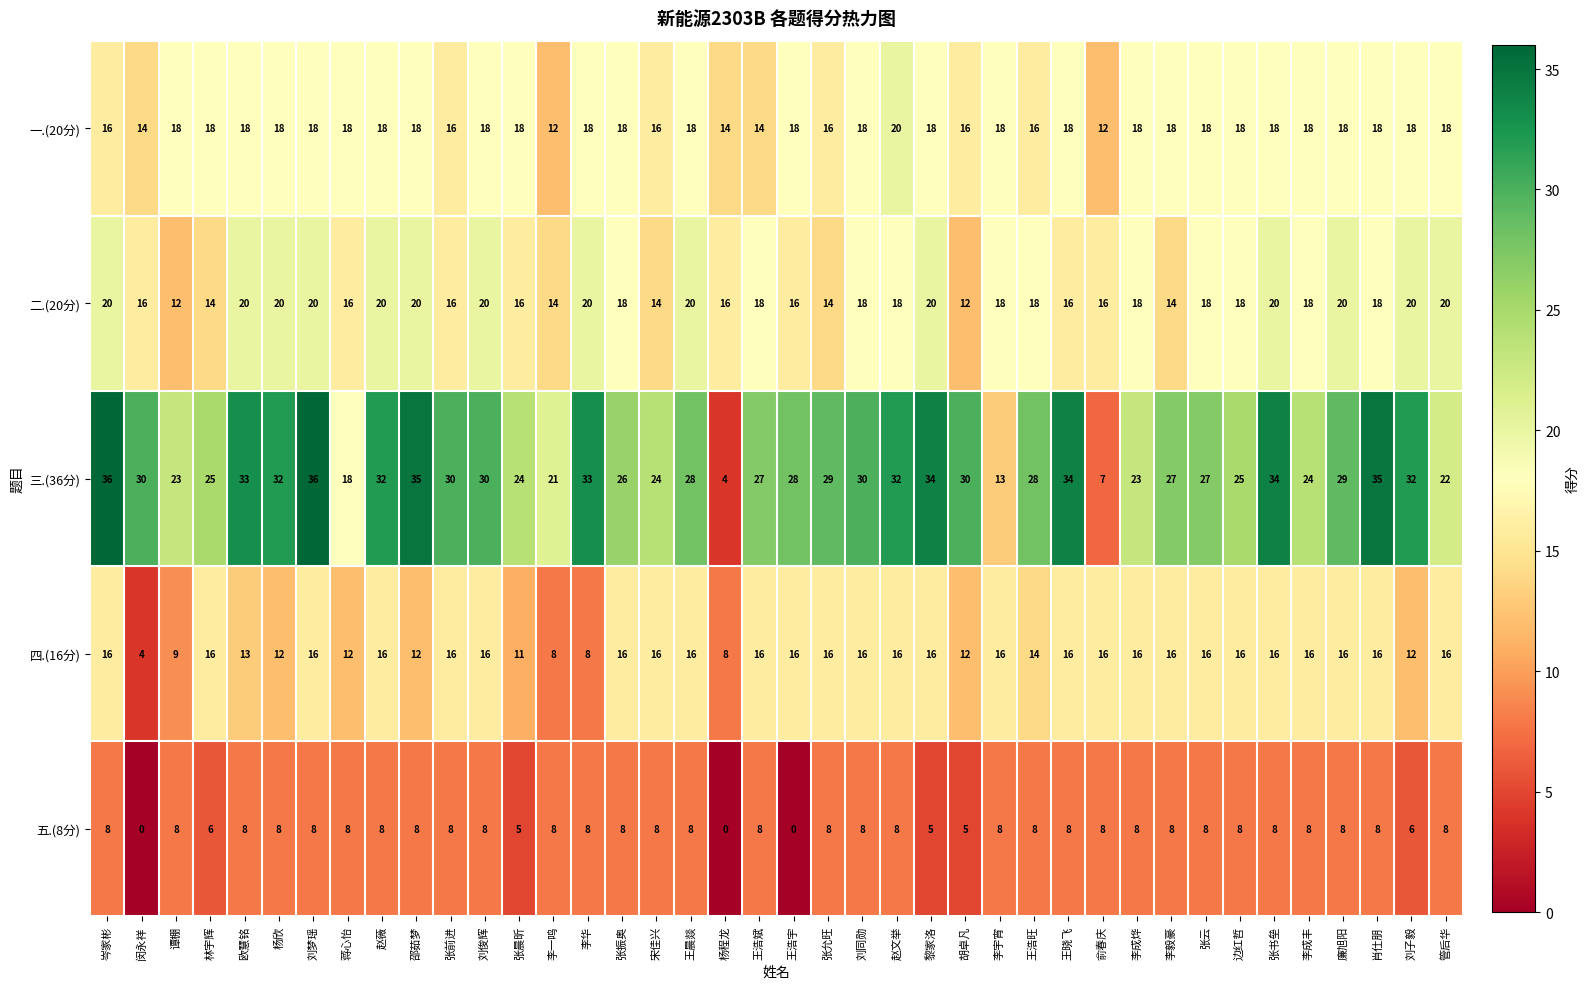

True or false: 四.(16分) has a value of 21 at 张前进.

False